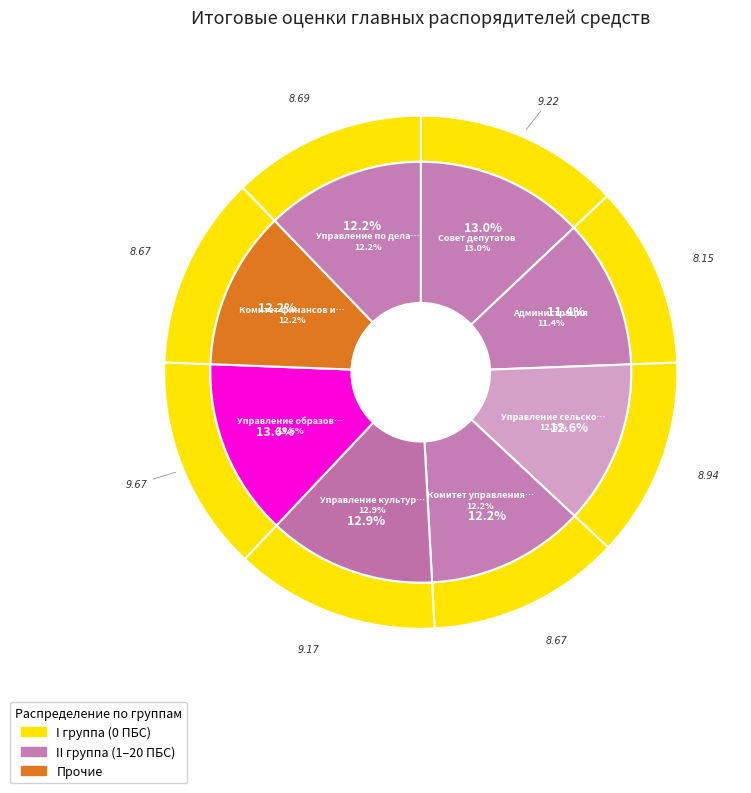

What is the total percentage of Управление по делам молодежи and Комитет управления муниципальным имуществом?

24.4%